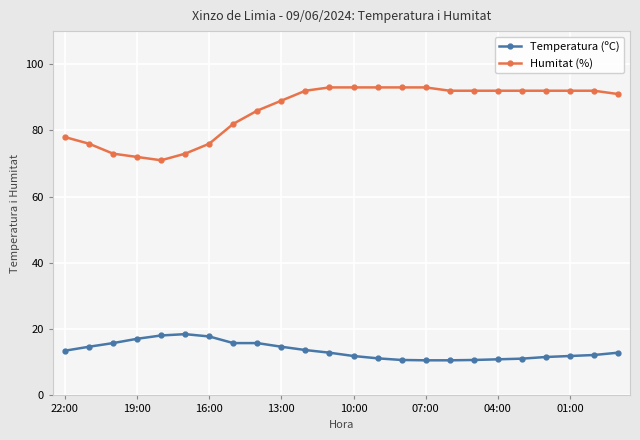

What is the difference between the maximum and second lowest values in the Humitat (%) series?

21.0